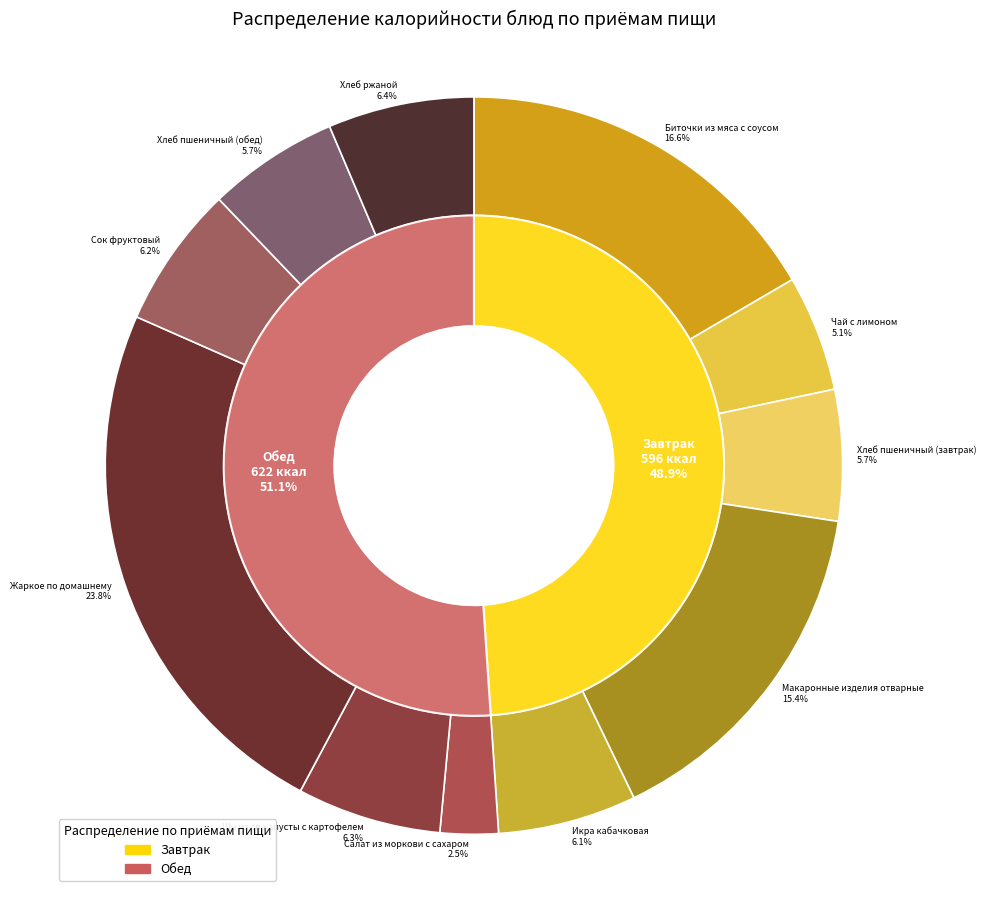

To the nearest percent, what percentage of the pie is Хлеб пшеничный (обед)?

6%